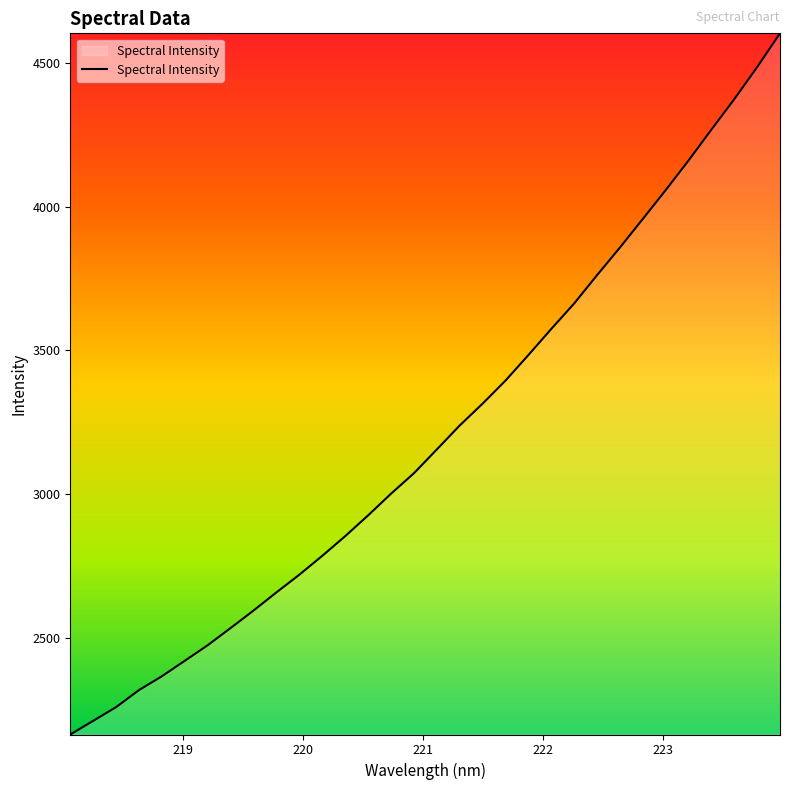

What is the minimum value shown in the chart?

2163.5